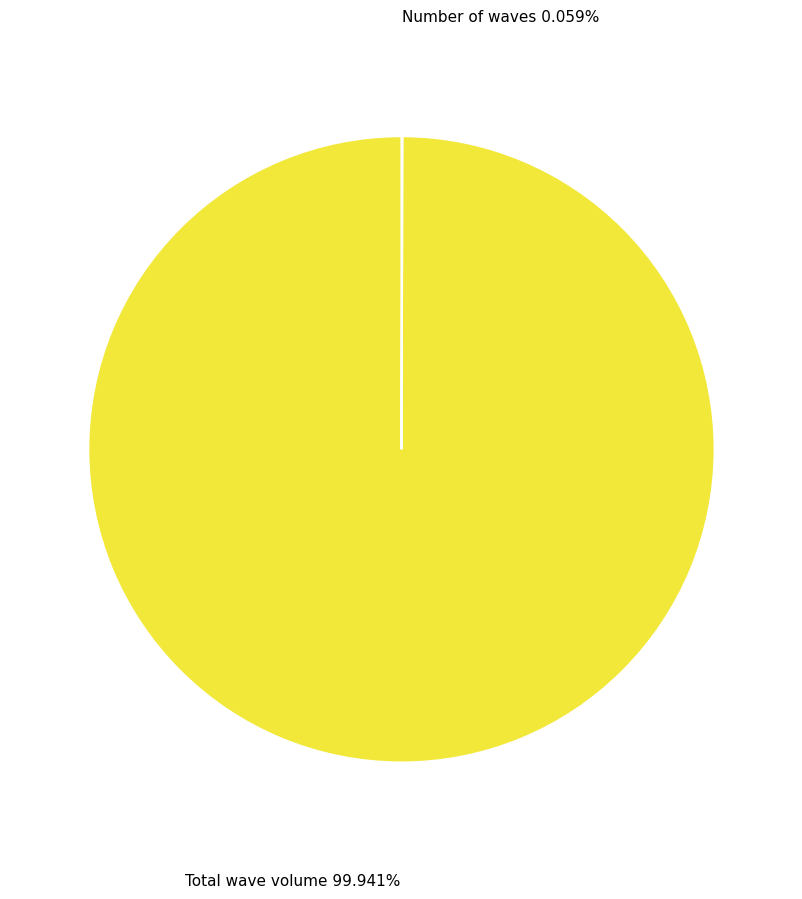

Is there a majority slice in this chart?

Yes